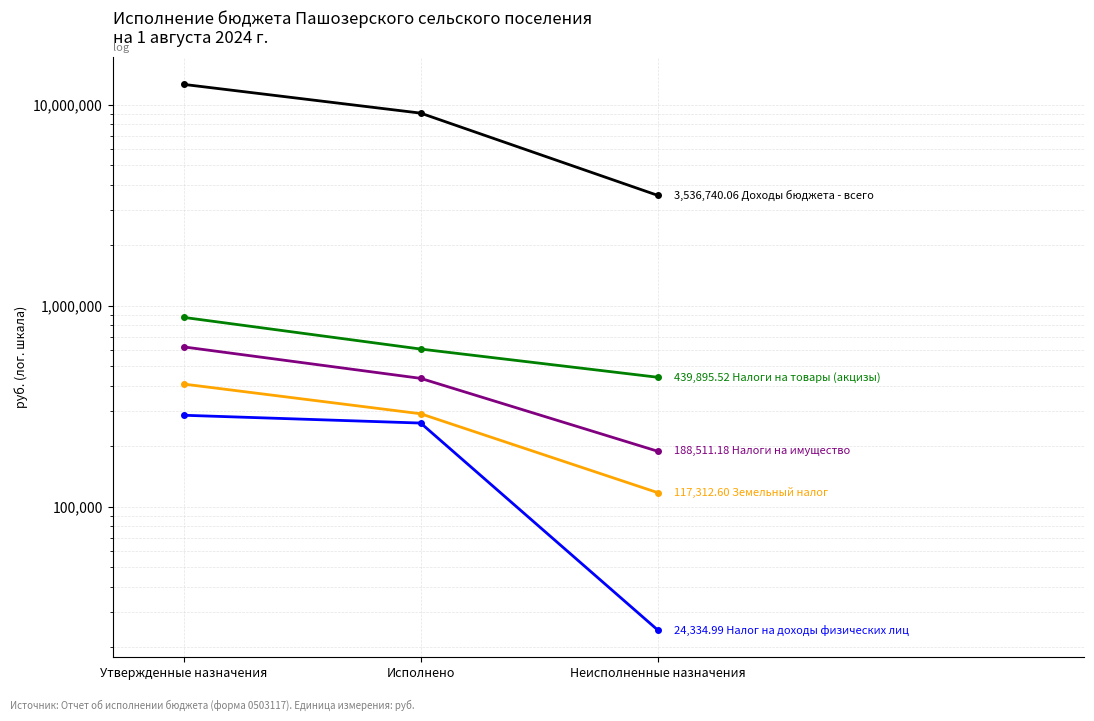

Rank the categories by Земельный налог value from highest to lowest.

Утвержденные назначения, Исполнено, Неисполненные назначения